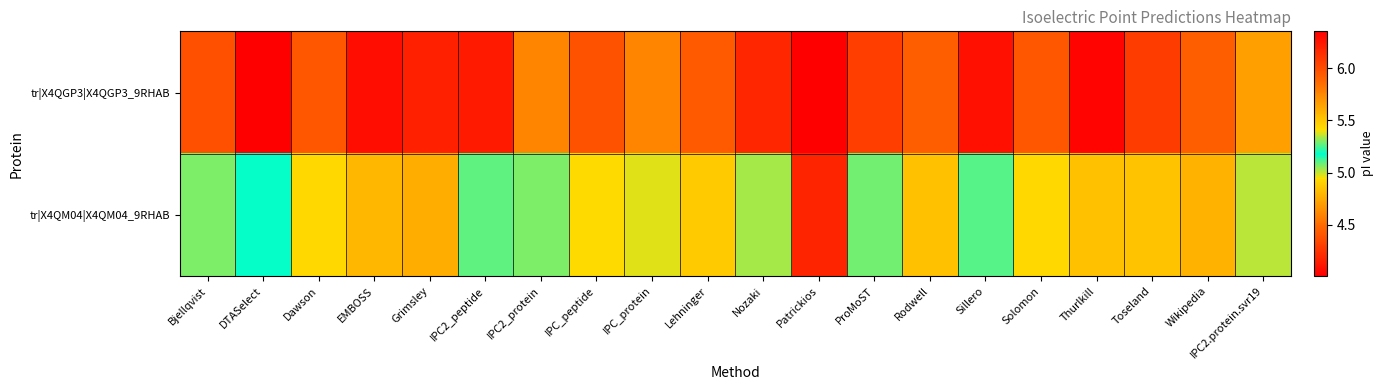

Which has a higher value, Nozaki or EMBOSS?

EMBOSS